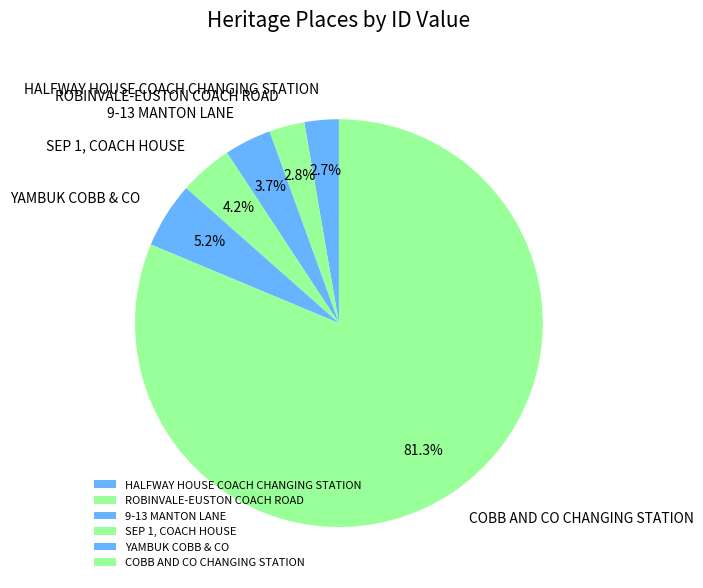

What is the largest slice in the pie chart?

COBB AND CO CHANGING STATION